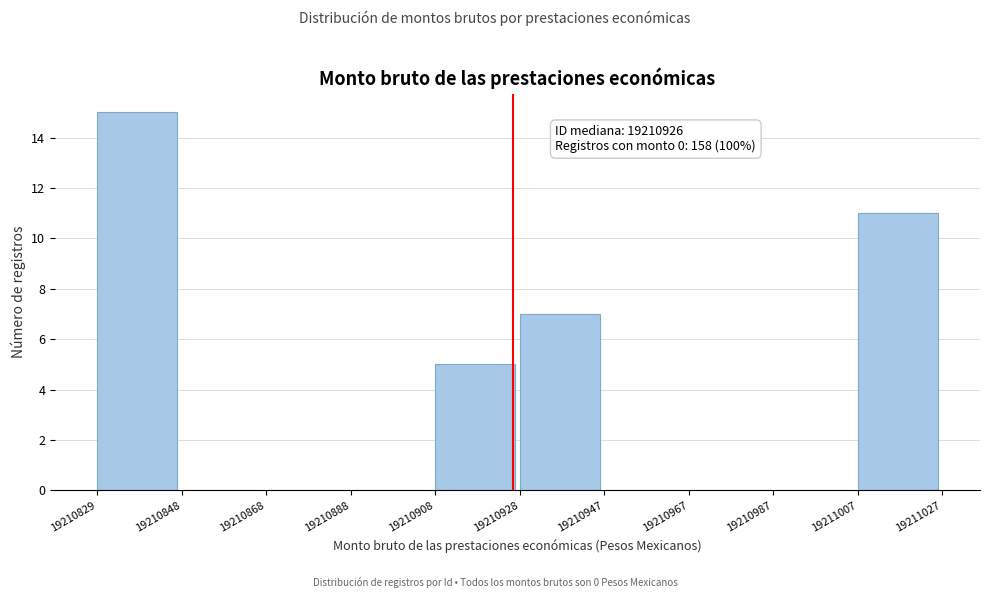

Over which range of the x-axis is the bar tallest?

19210829 to 19210848